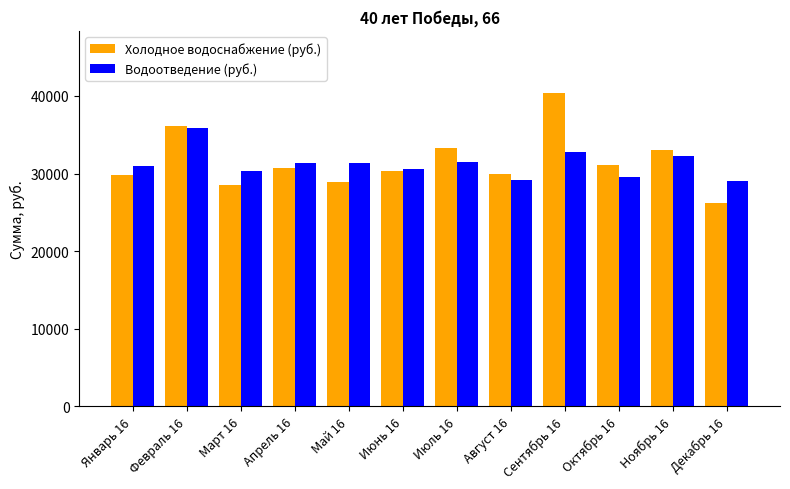

What is the label of the 10th bar from the left?

Октябрь 16